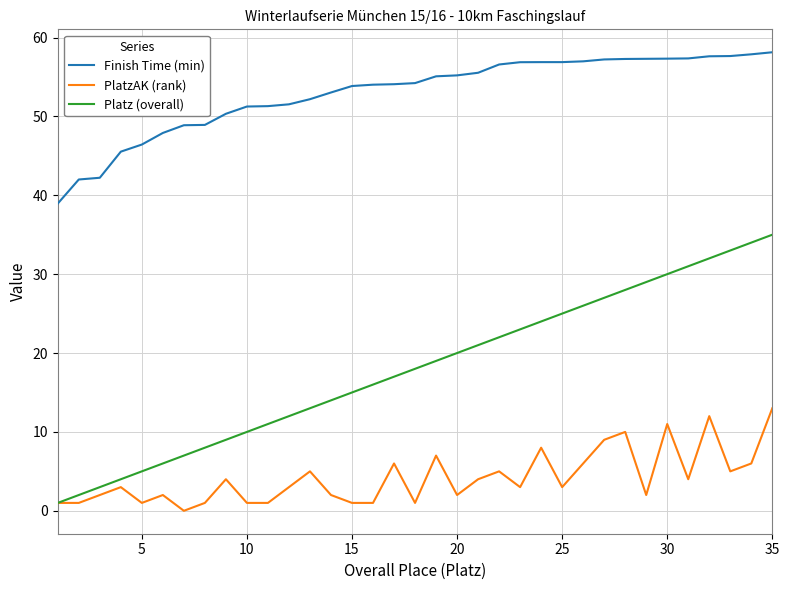

Which series has the widest spread of values?

Platz (overall)